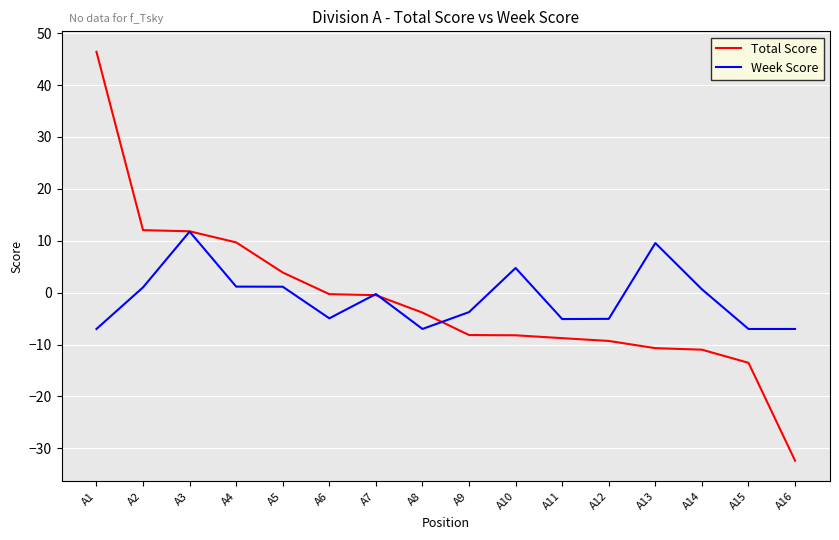

What are all the series names shown in the legend?

Total Score, Week Score